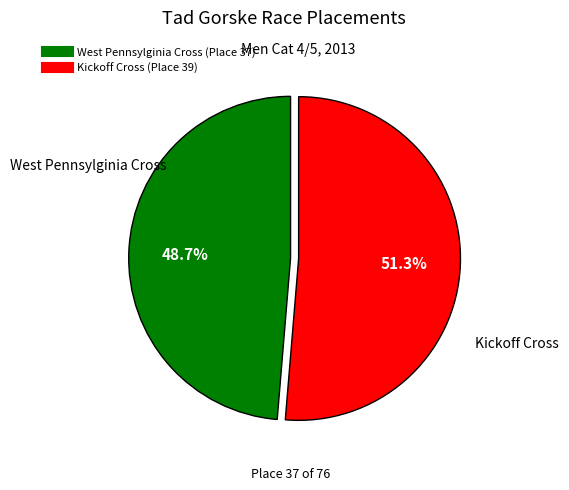

What is the ratio of the value at West Pennsylginia Cross to the value at Kickoff Cross?

0.9